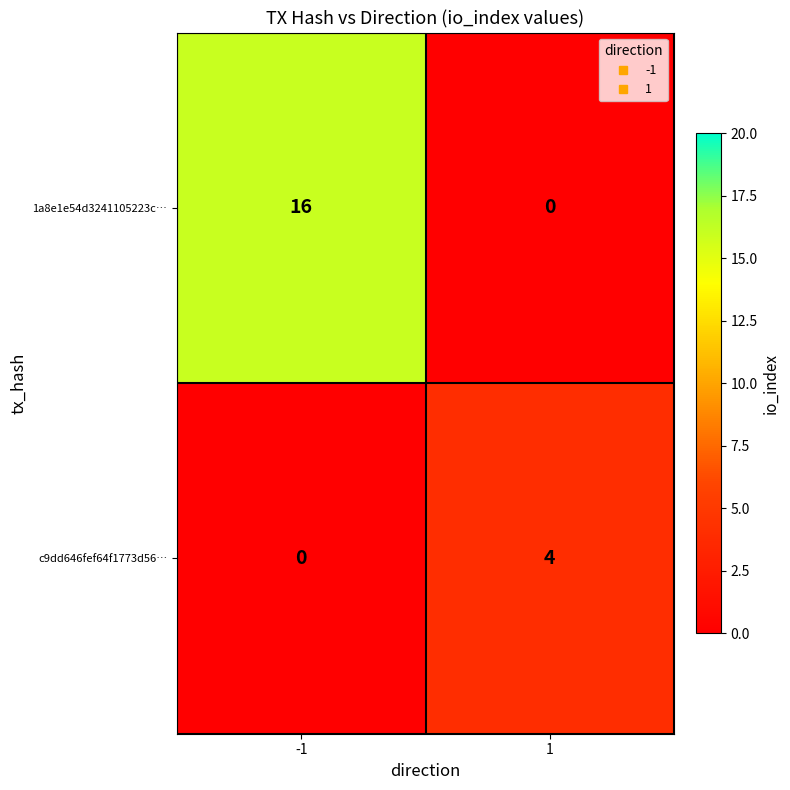

What is the spread (max minus min) of values at 1?

4